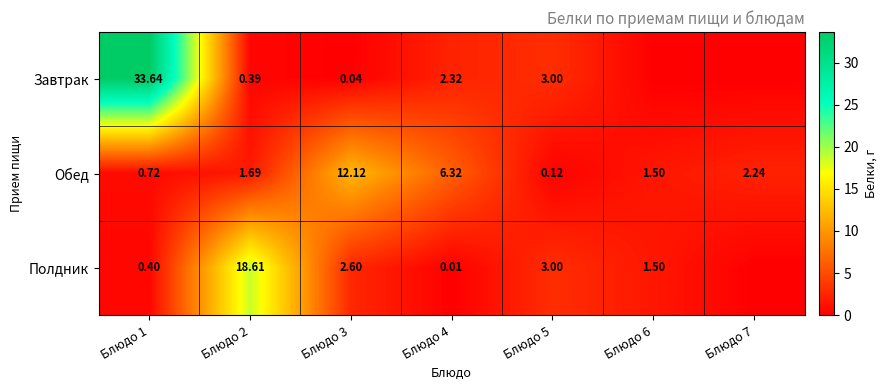

Is the value of Полдник at Блюдо 6 greater than the value of Завтрак at Блюдо 3?

Yes